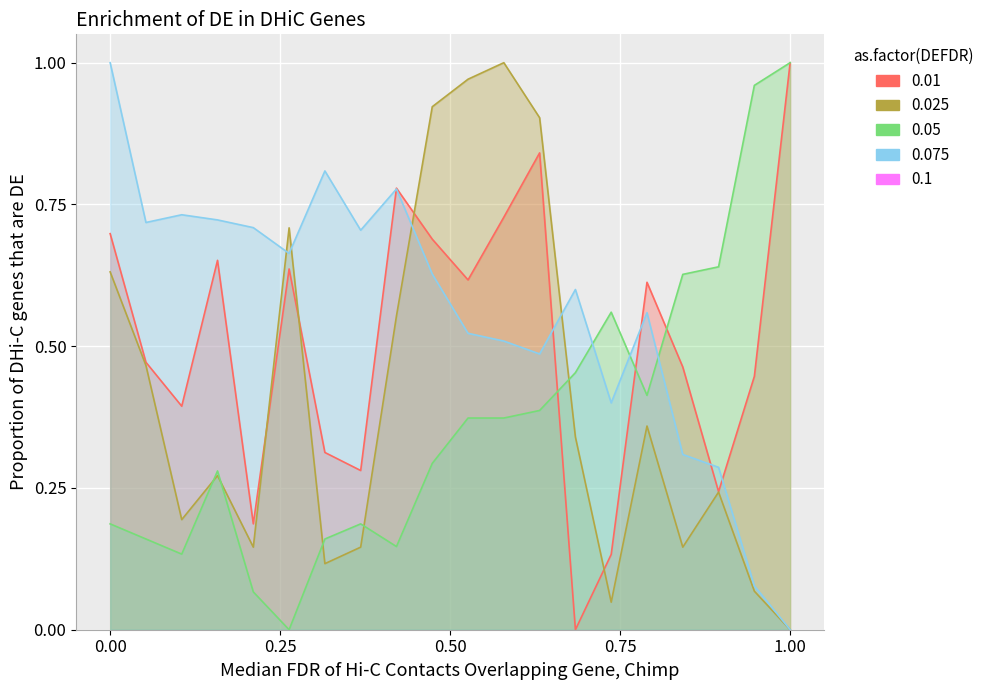

At how many categories does at least one series exceed 0?

20